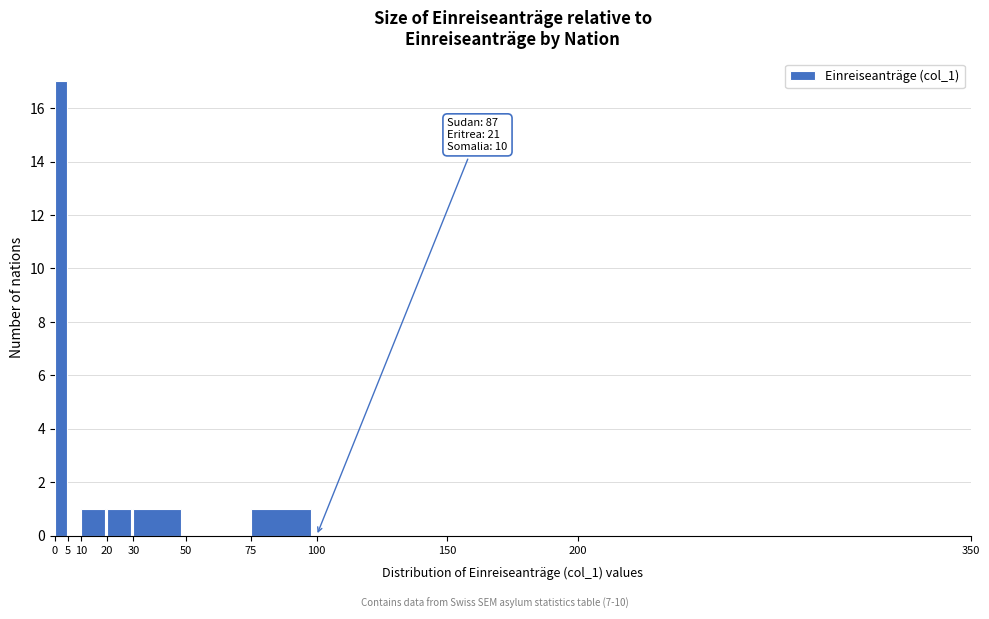

Which range on the x-axis has the tallest bar?

0 to 5